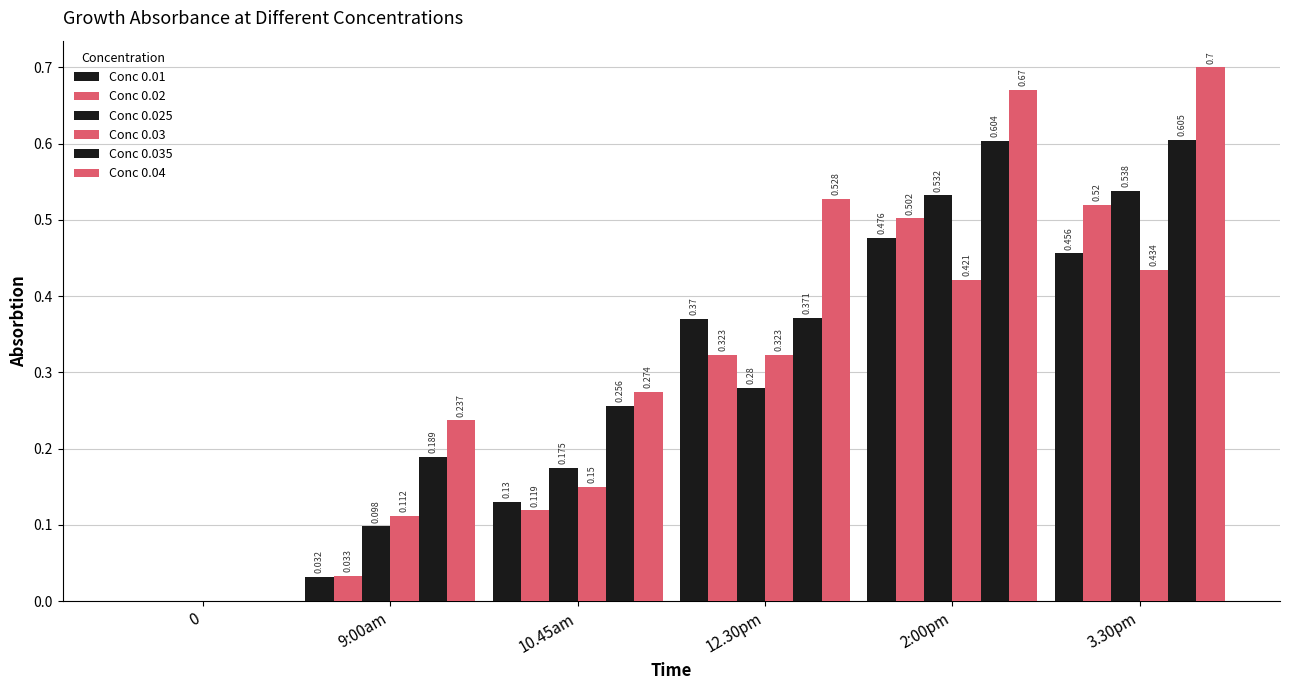

What is the sum of the Conc 0.03 values at 12.30pm and 2:00pm?

0.7